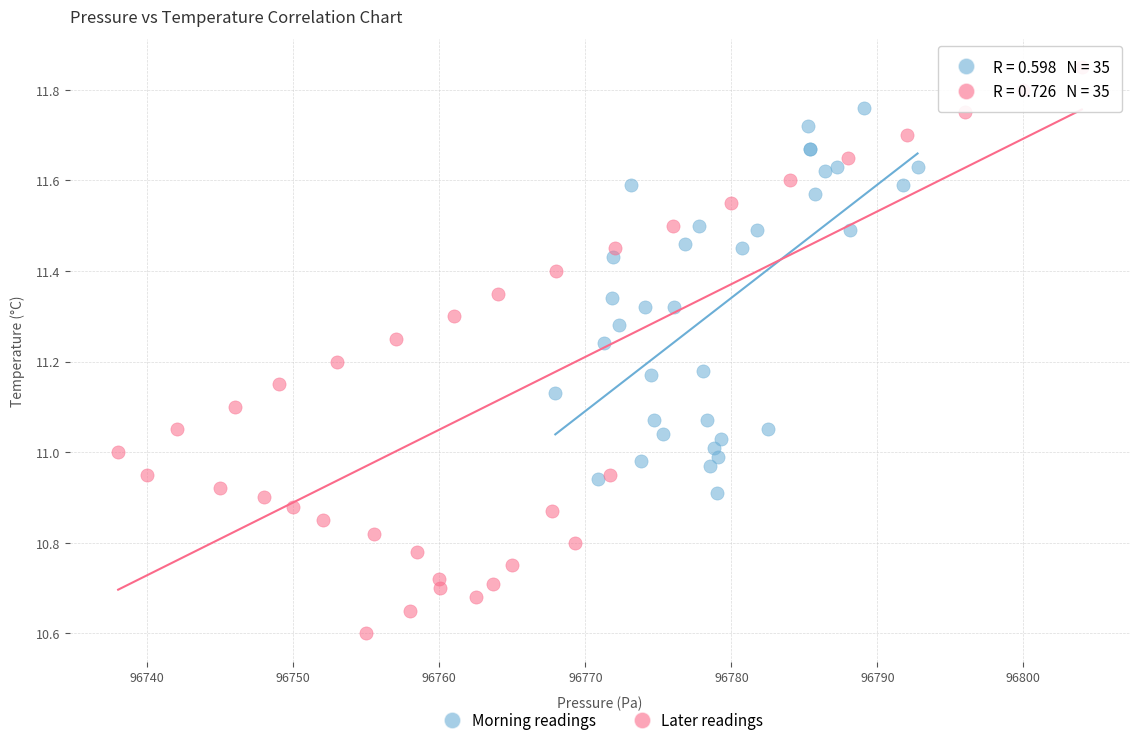

Which series contains the lowest Y value?

Later readings